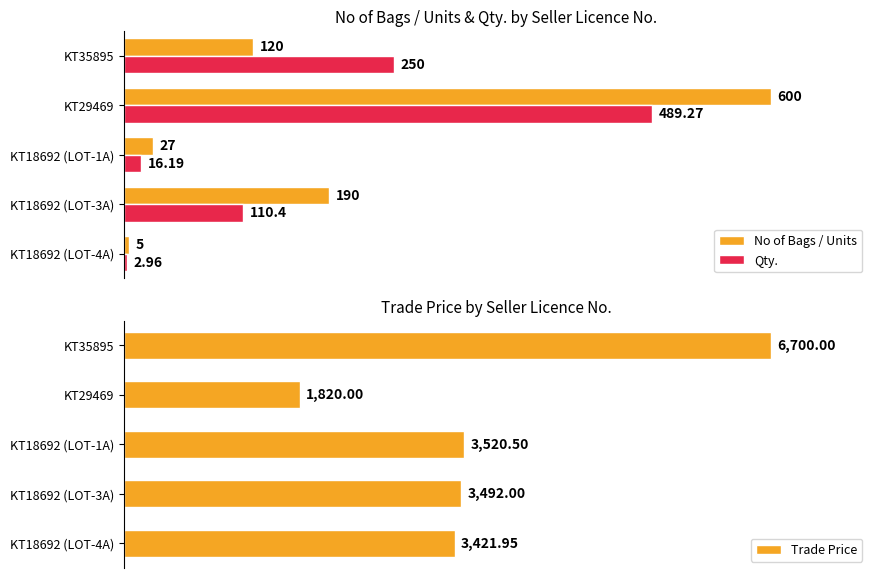

Which series has the largest total across all categories?

Trade Price